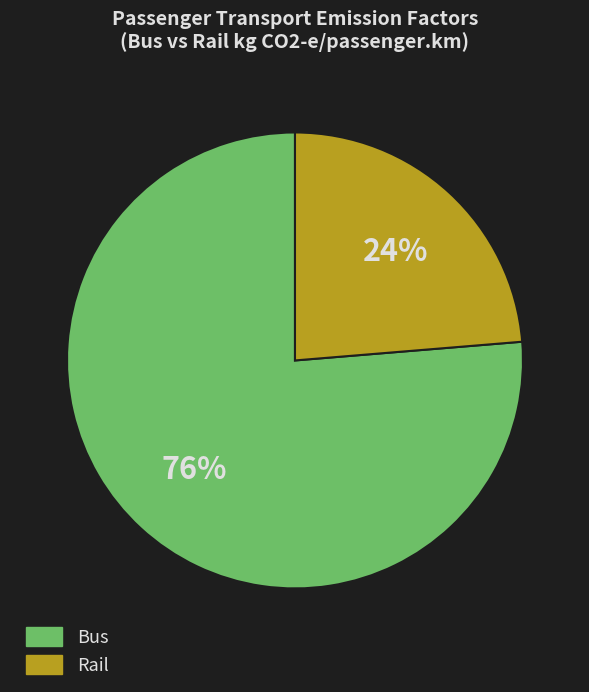

Does any single category account for the majority?

Yes